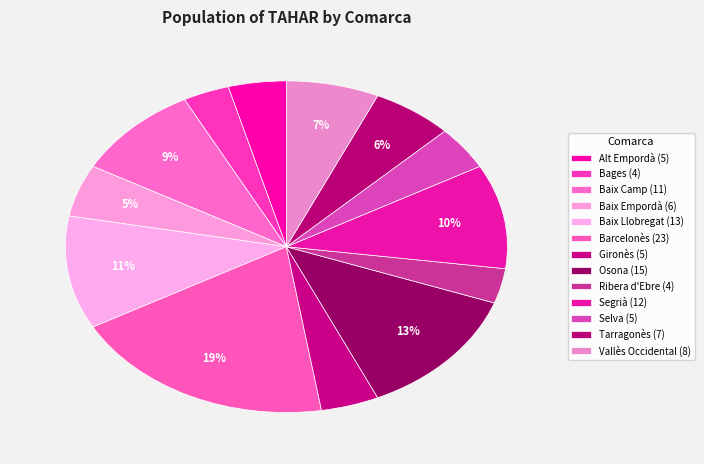

The Selva slice represents 4% of the pie. True or false?

True